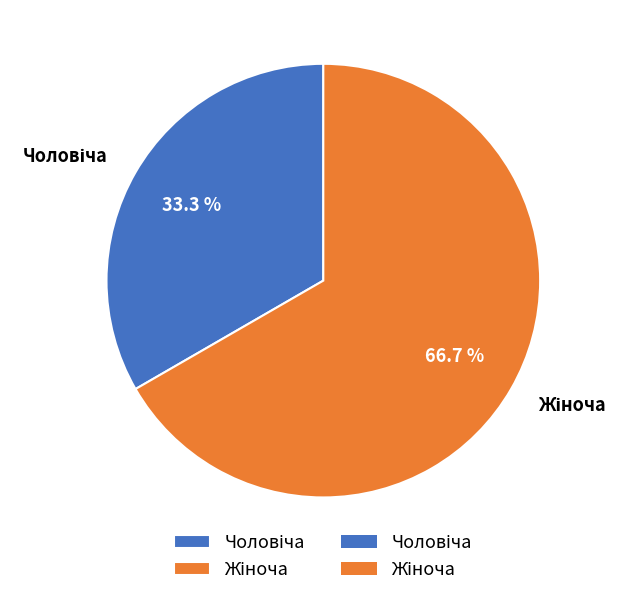

Is there a majority slice in this chart?

Yes